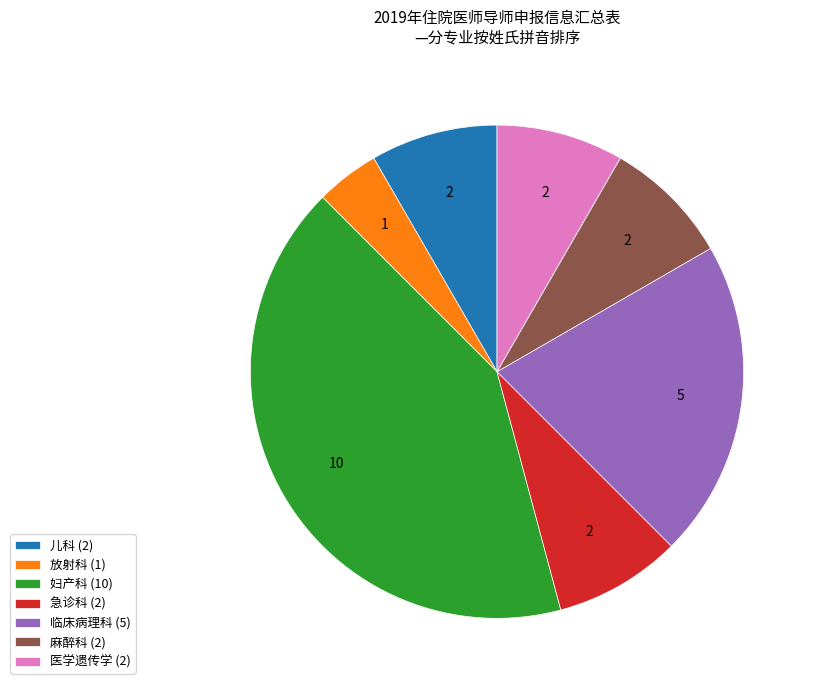

Does 儿科 represent more than half of the total?

No